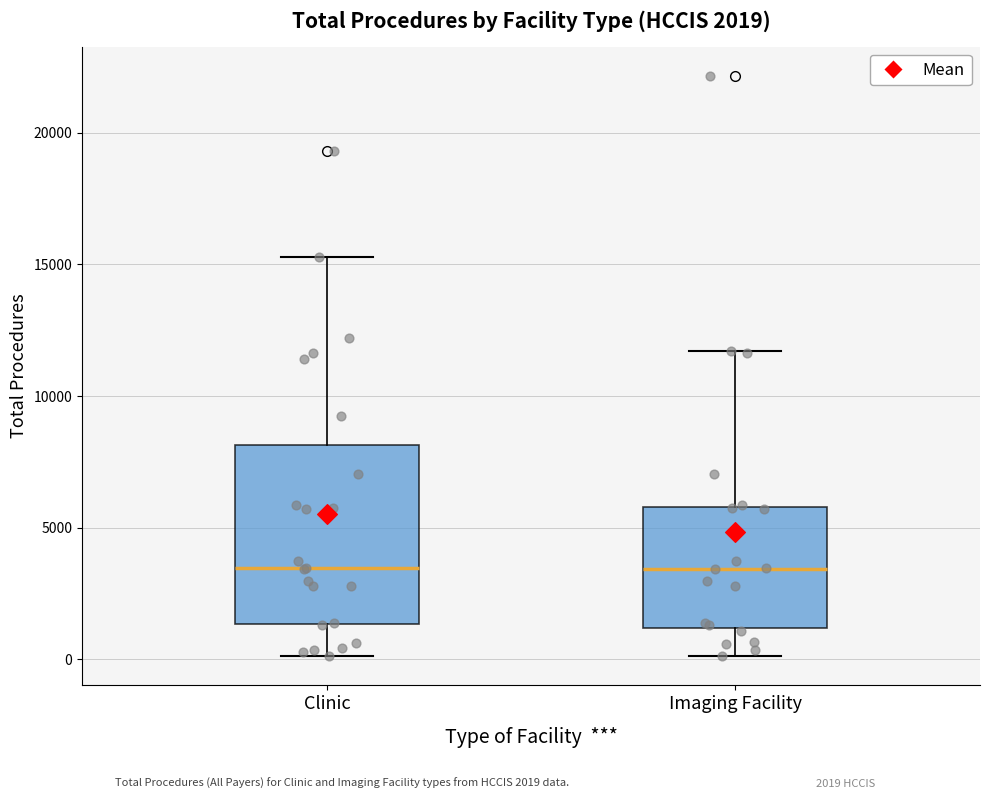

Comparing the boxes themselves (not the whiskers), which one is the tallest?

Clinic